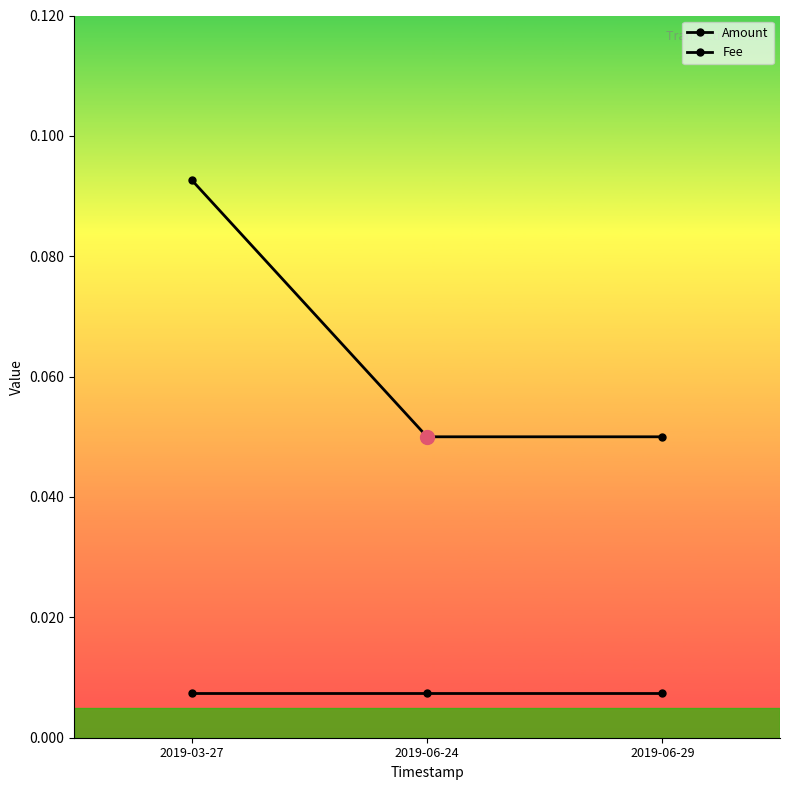

What is the label of the 2nd point from the left?

2019-06-24